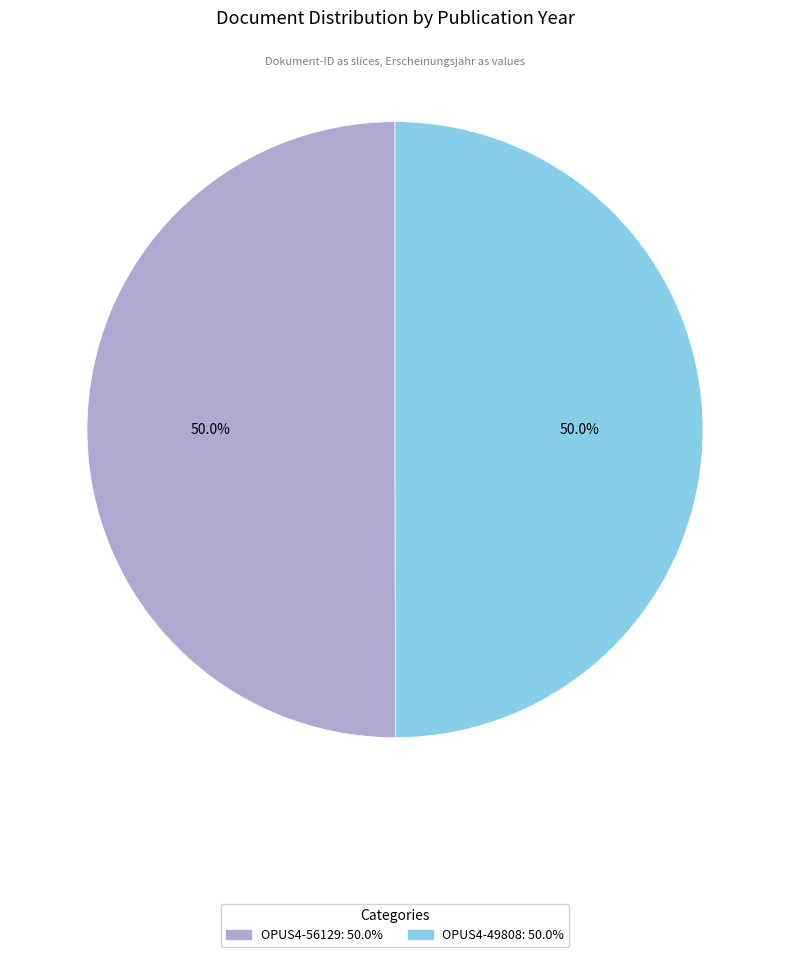

To the nearest percent, what percentage of the pie is OPUS4-49808?

50%